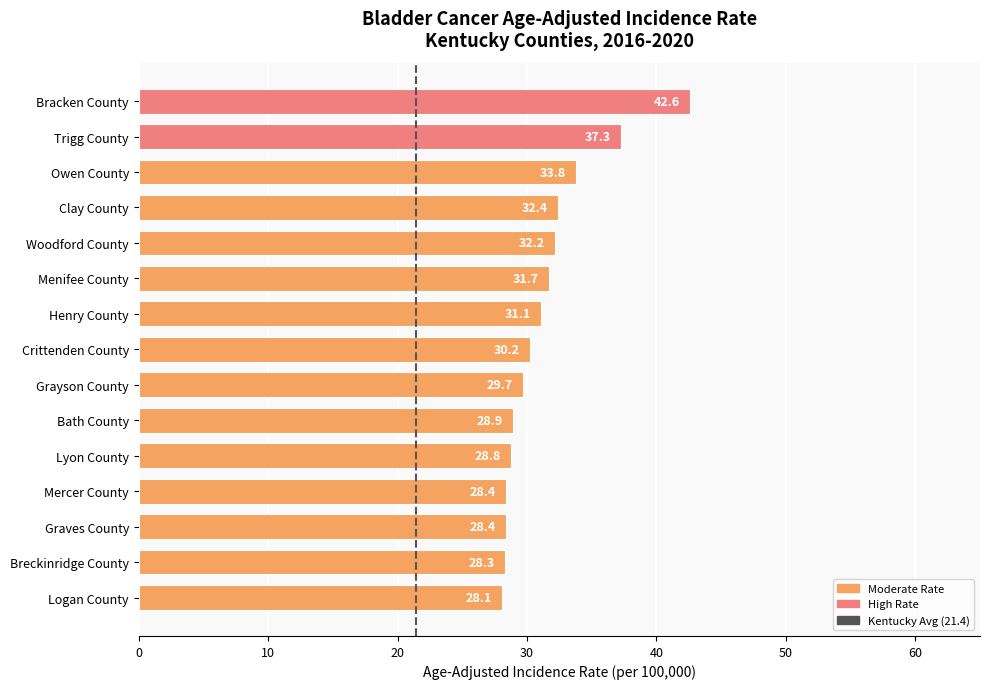

Does the chart contain any negative values?

No